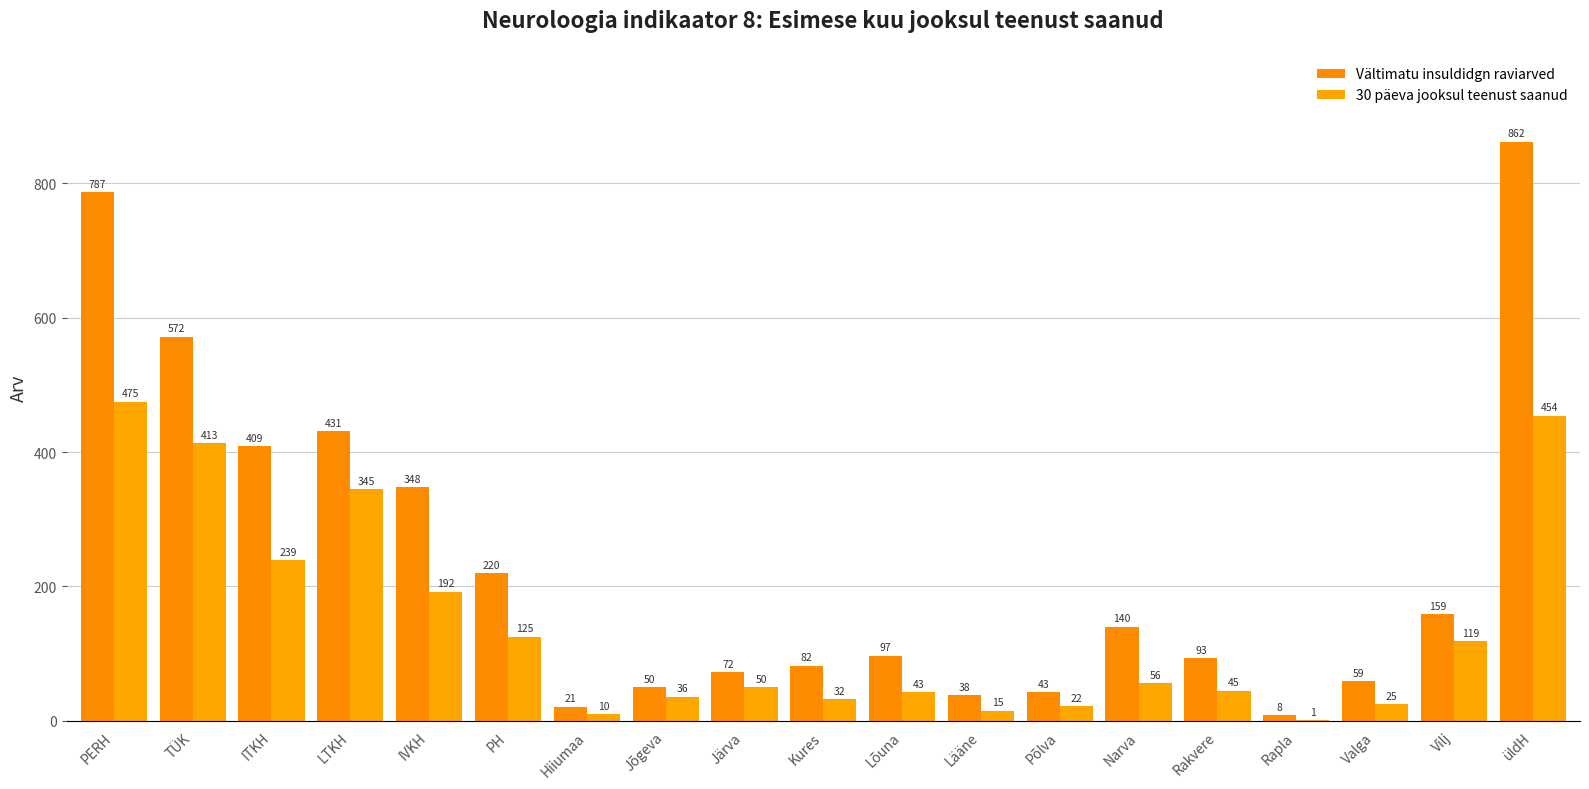

What is the difference between the second highest and minimum values in the 30 päeva jooksul teenust saanud series?

453